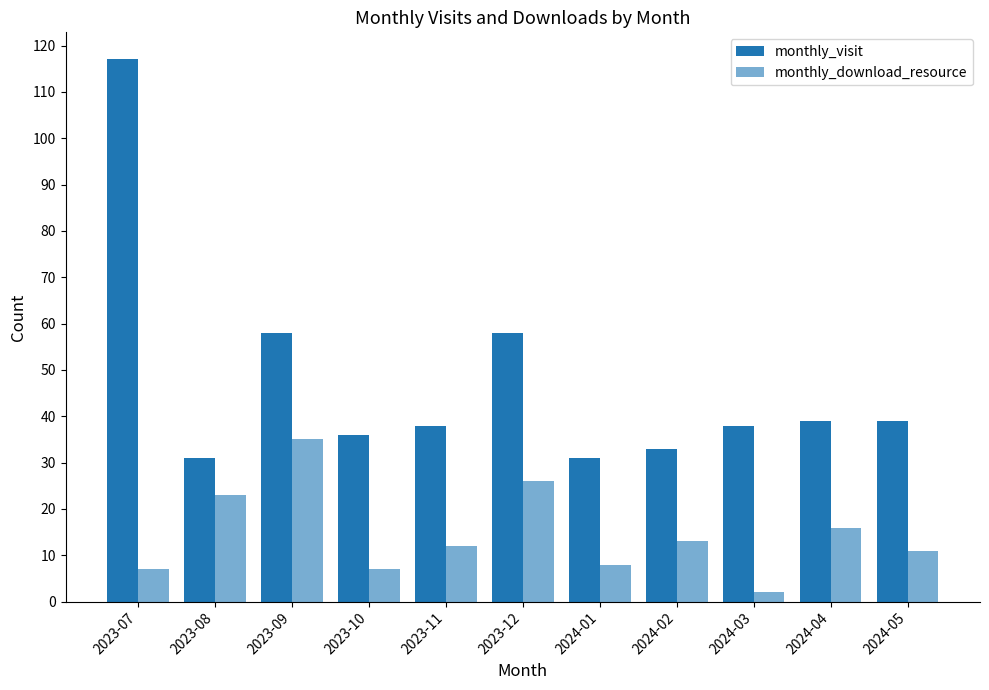

Count the number of data series in this chart.

2